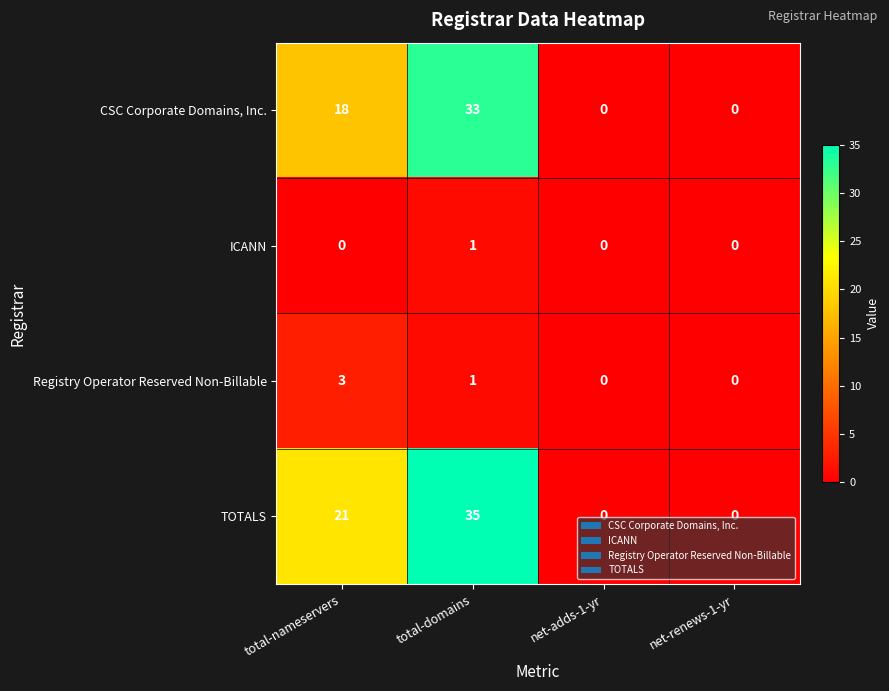

Between total-nameservers and net-renews-1-yr, which series saw the biggest shift?

TOTALS